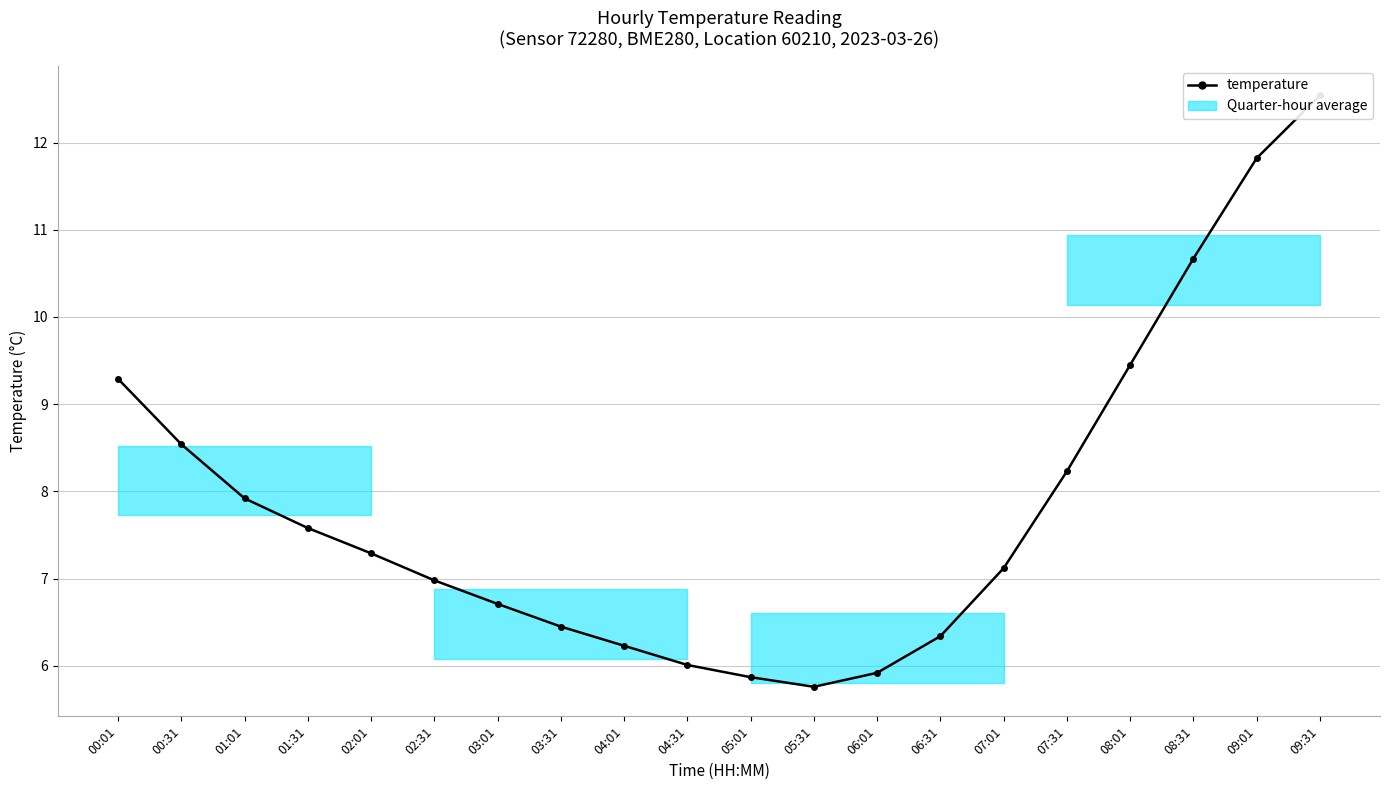

What is the smallest value displayed?

5.8